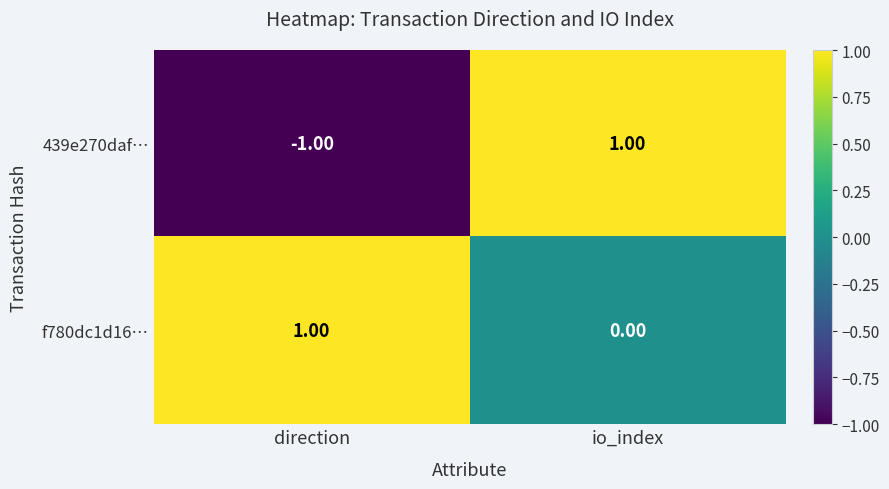

How many data points does each series have?

2